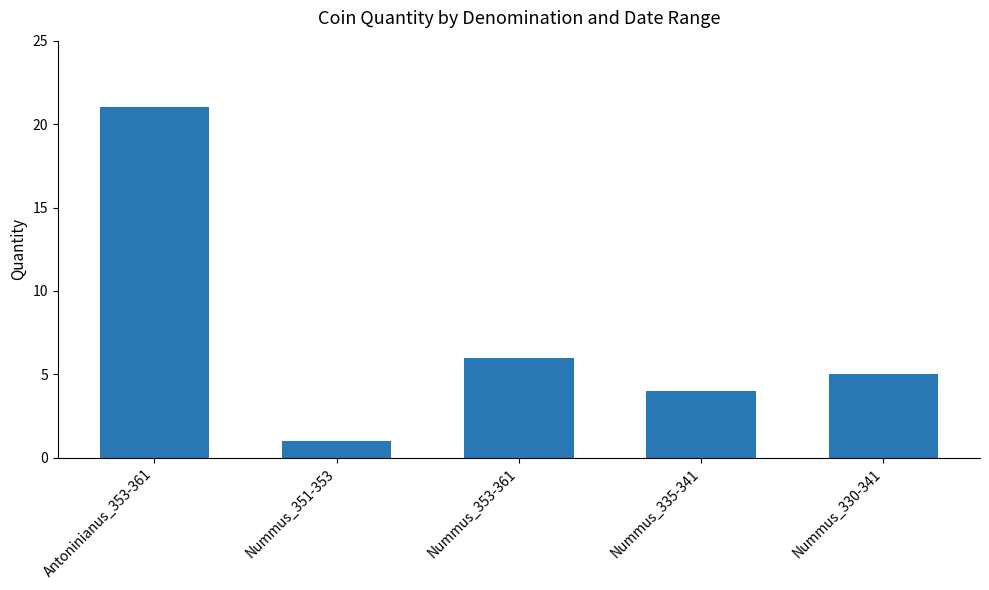

What is the approximate value at Nummus_335-341, to the nearest 5?

5